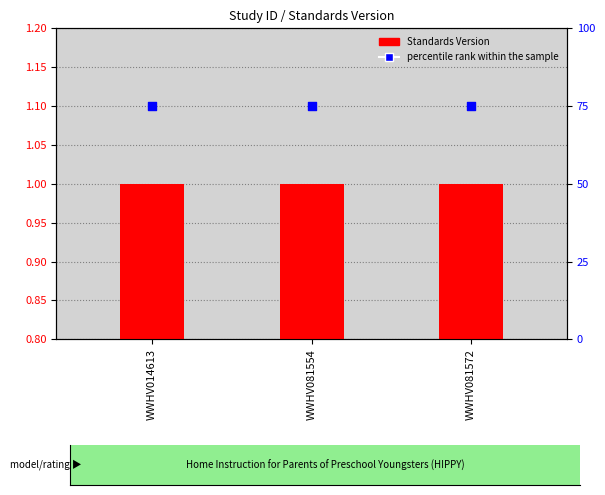

What are all the series names shown in the legend?

Standards Version, percentile rank within the sample